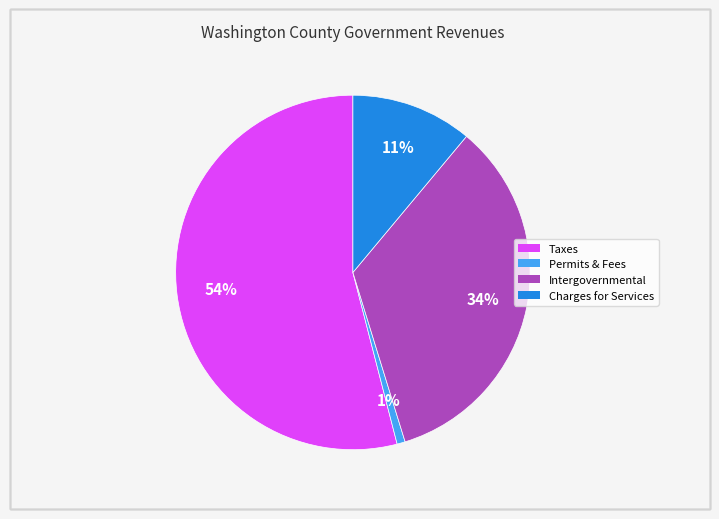

To the nearest percent, what is the difference between the largest and smallest slice percentages?

53%